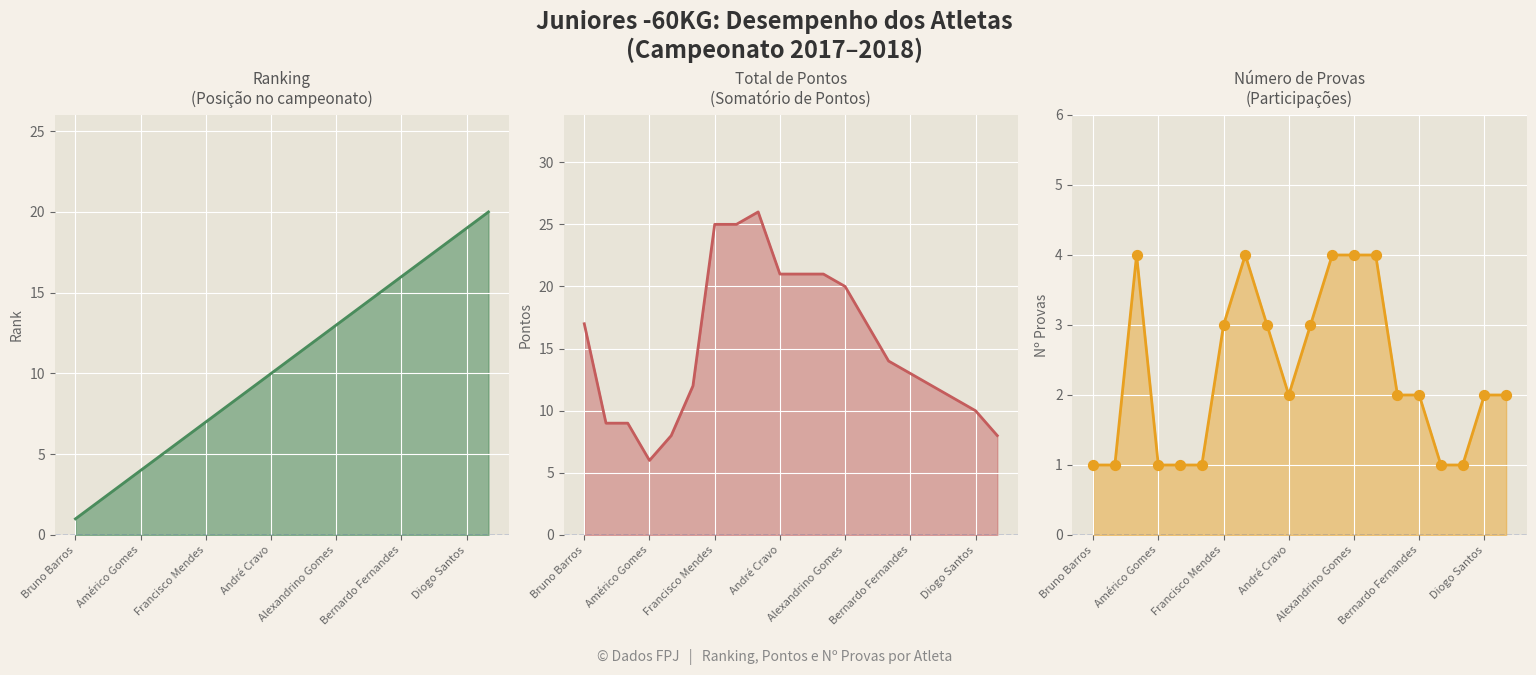

Is the value of Rank at 7 greater than the value of Nº Provas (markers) at Diogo Santos?

Yes